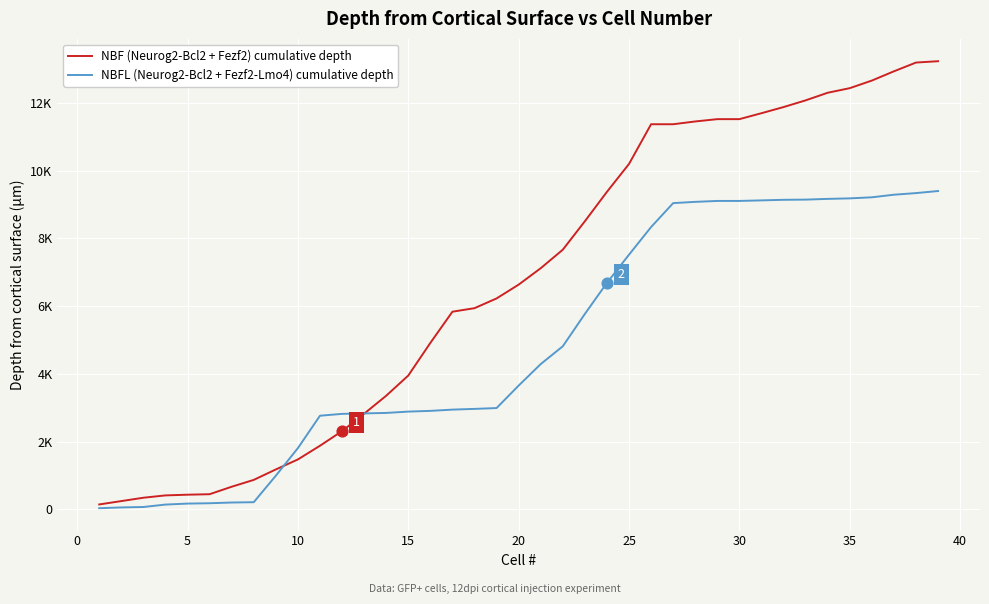

What are all the series names shown in the legend?

NBF (Neurog2-Bcl2 + Fezf2) cumulative depth, NBFL (Neurog2-Bcl2 + Fezf2-Lmo4) cumulative depth